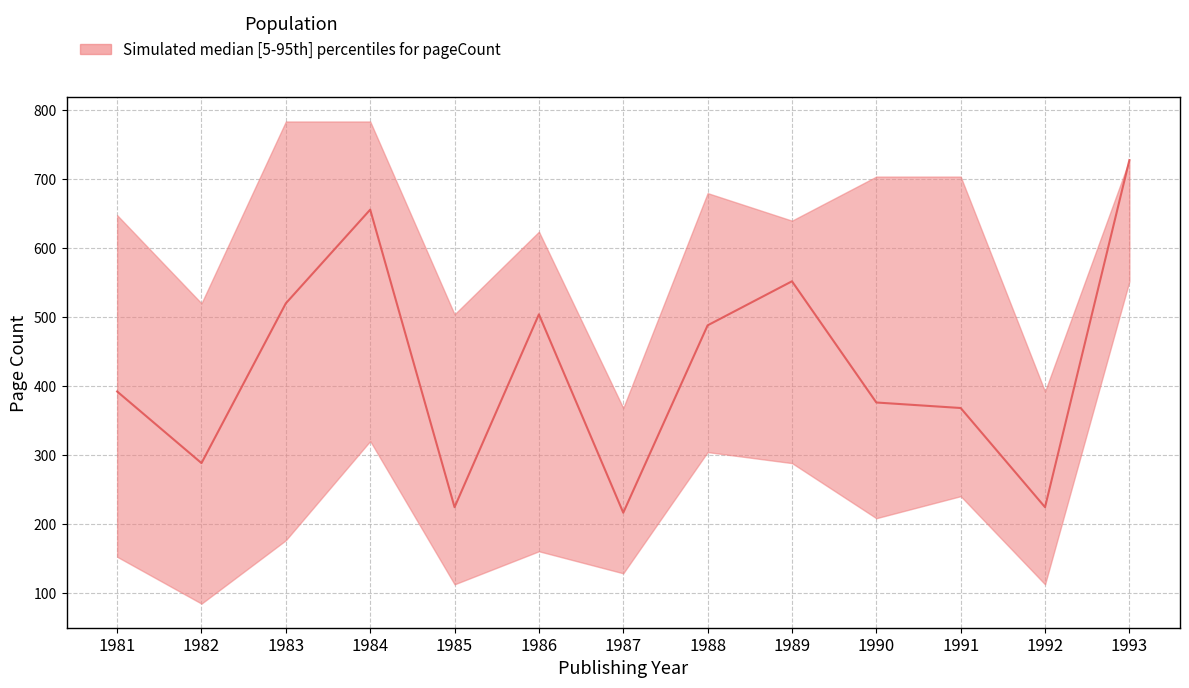

Which has a higher value, 1990 or 1984?

1984